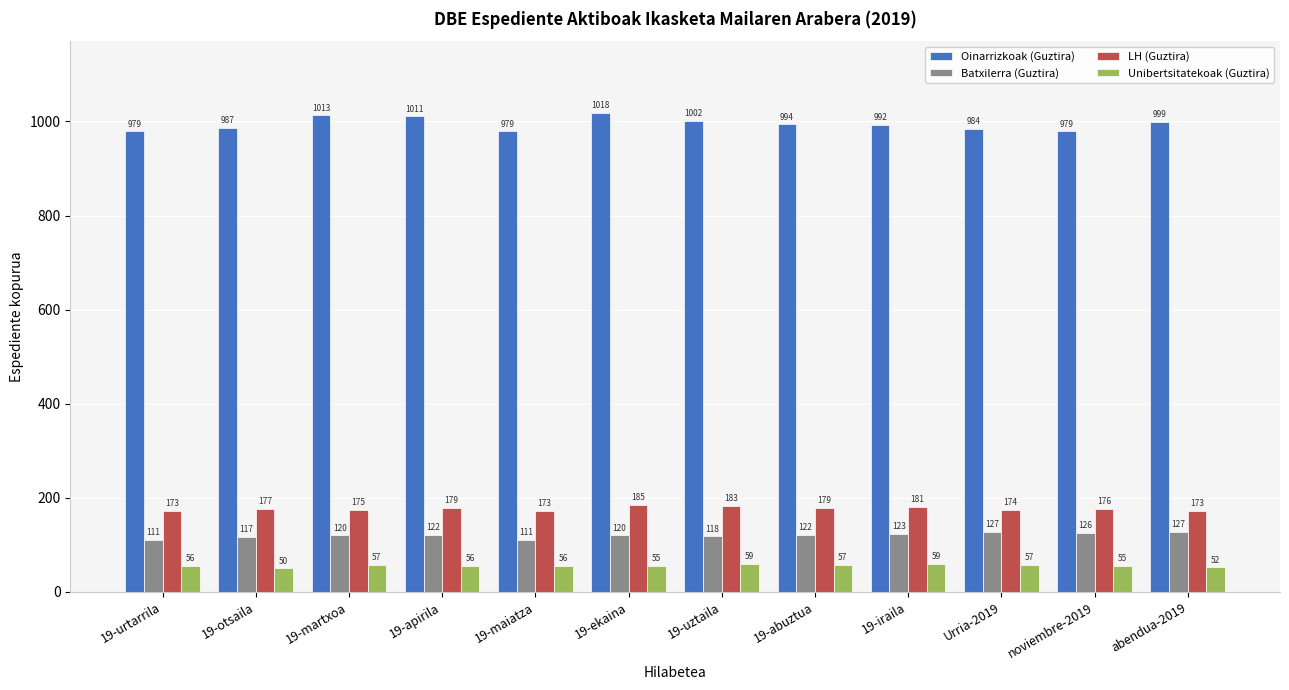

What is the sum of all Unibertsitatekoak (Guztira) values?

669